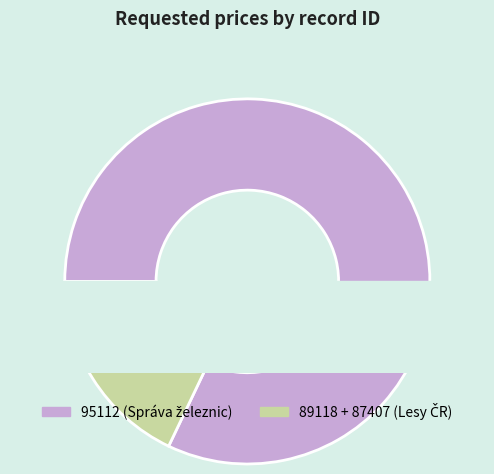

Do 95112 and 89118 together represent more than half of the pie?

Yes